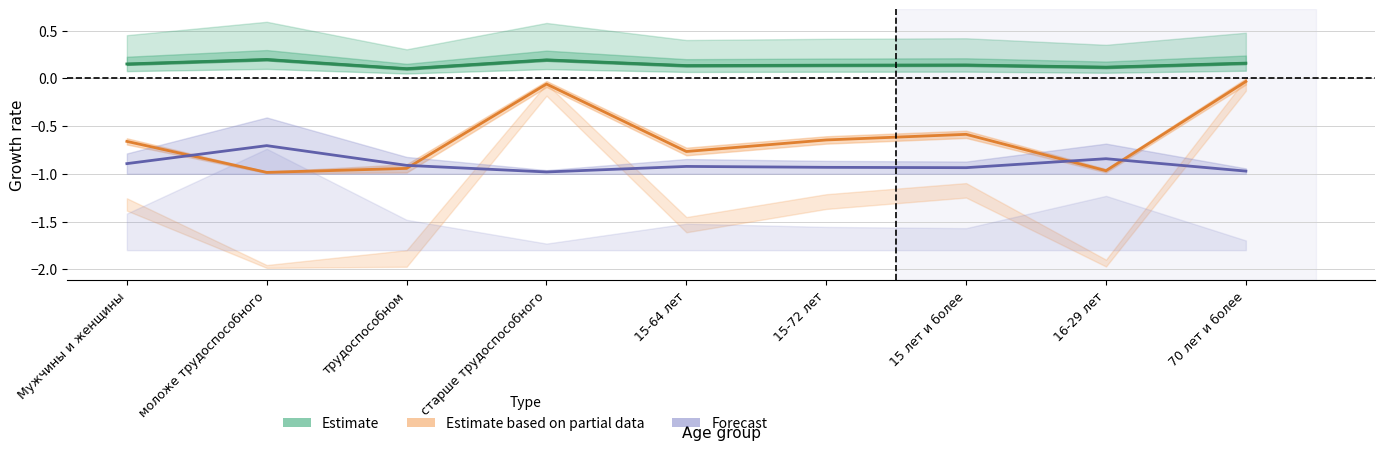

Which has a higher value, старше трудоспособного or 16-29 лет?

старше трудоспособного